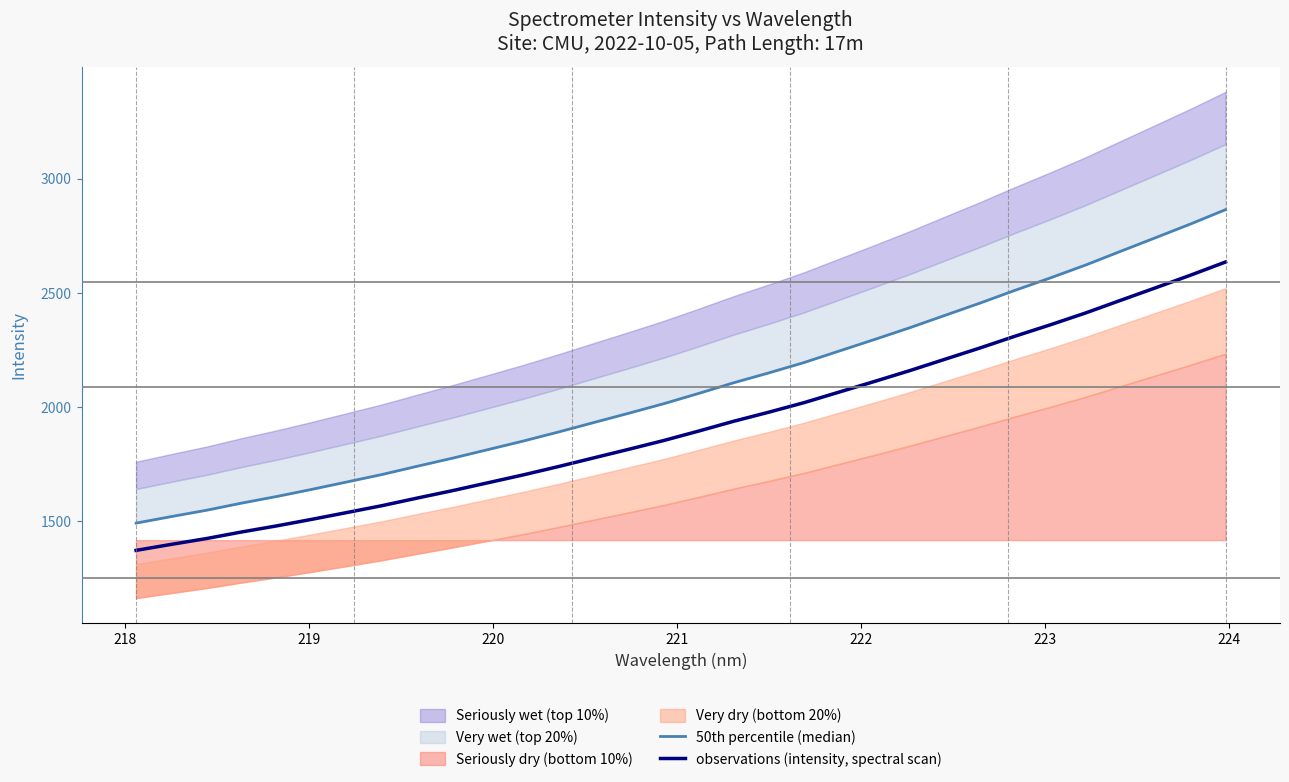

What is the minimum value shown in the chart?

1372.8